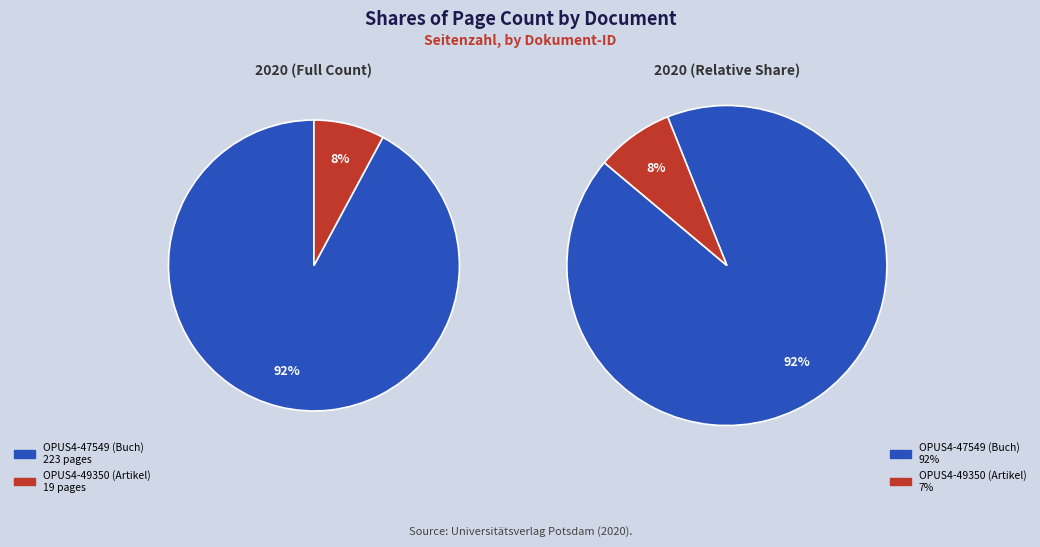

Rank the categories by value from highest to lowest.

OPUS4-47549 (Buch), OPUS4-49350 (Artikel)